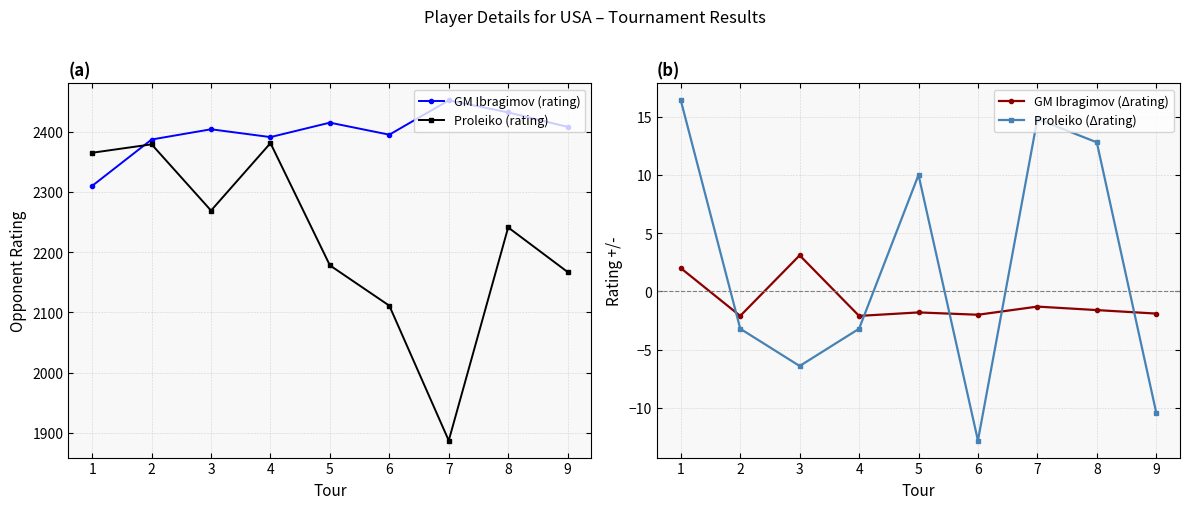

What is the average value of the GM Ibragimov (Δrating) series?

-0.9